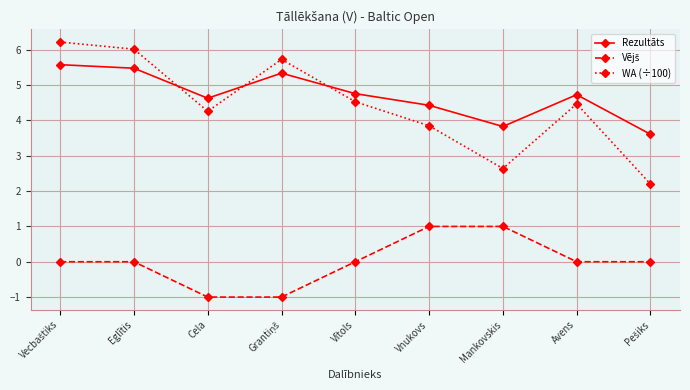

What is the label of the 2nd point from the right?

Avens